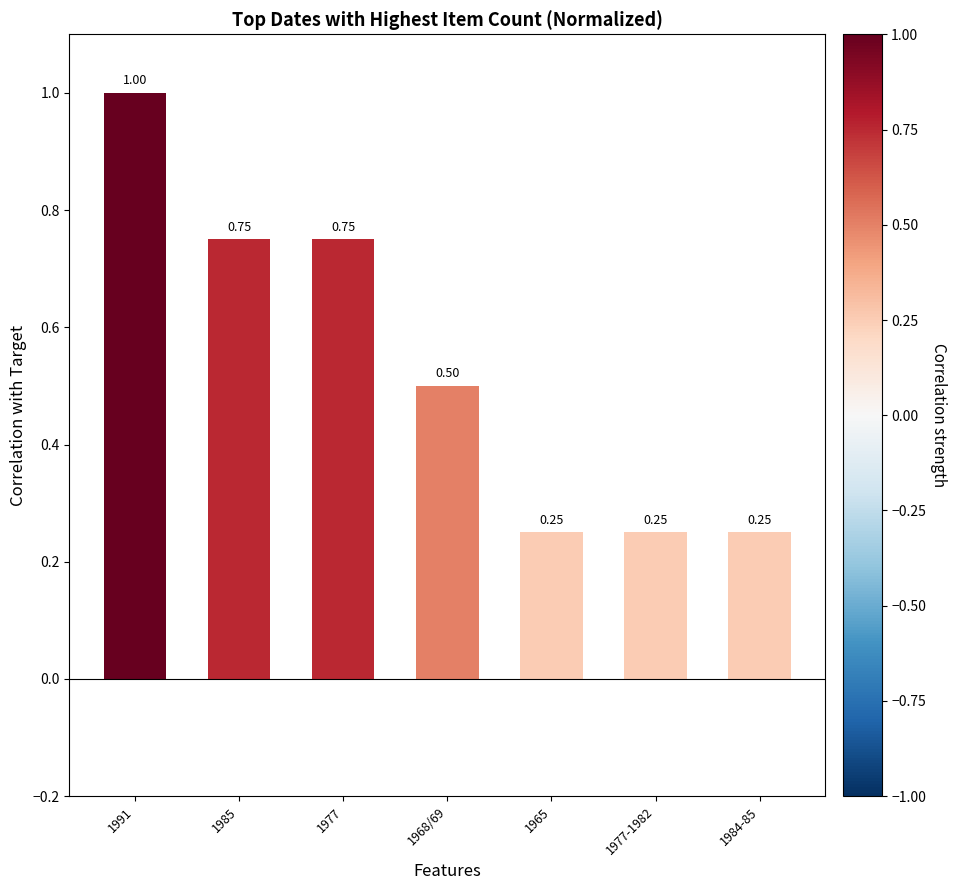

What is the sum of all values?

3.8